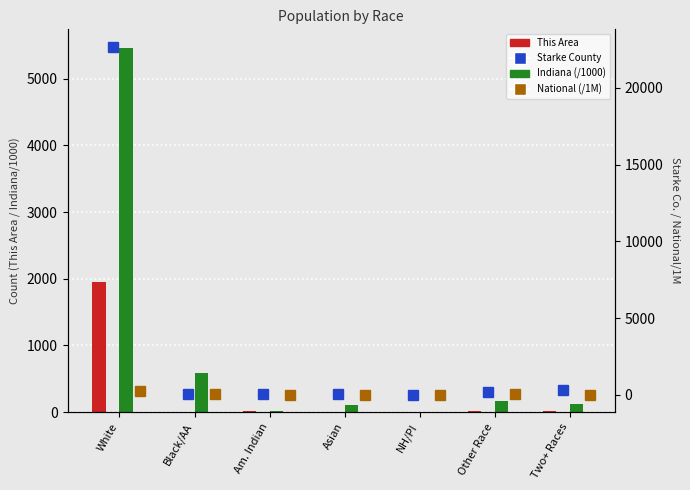

Reading right to left, list all the values displayed in this chart.

This Area: 23.0	17.0	0.0	2.0	11.0	3.0	1955.0
Indiana (/1000): 127.9	173.3	2.3	102.5	18.5	591.4	5467.9
Starke County: 293.0	204.0	0.0	41.0	76.0	66.0	22683.0
National (/1M): 9.0	19.1	0.5	14.7	2.9	38.9	223.6